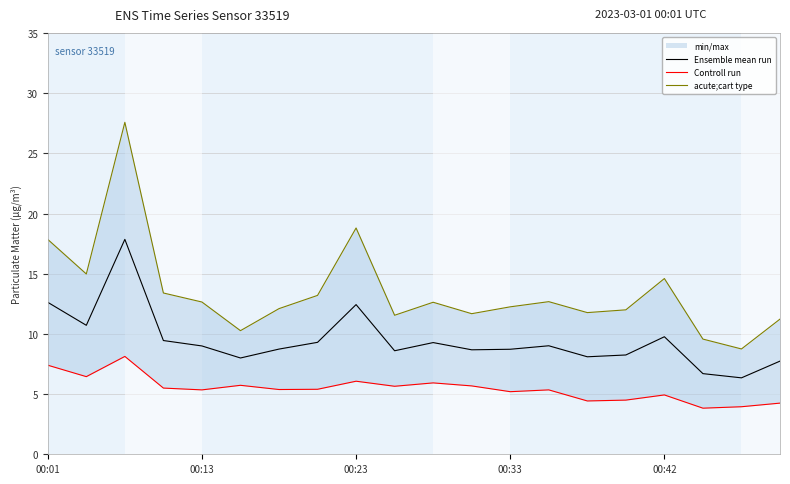

What is the difference between the highest and lowest values at 13?

7.3